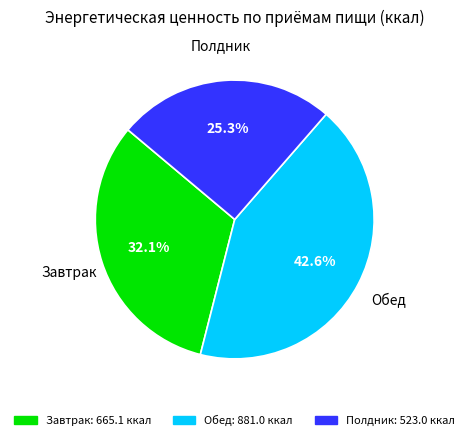

Rank the categories by value from highest to lowest.

Обед, Завтрак, Полдник